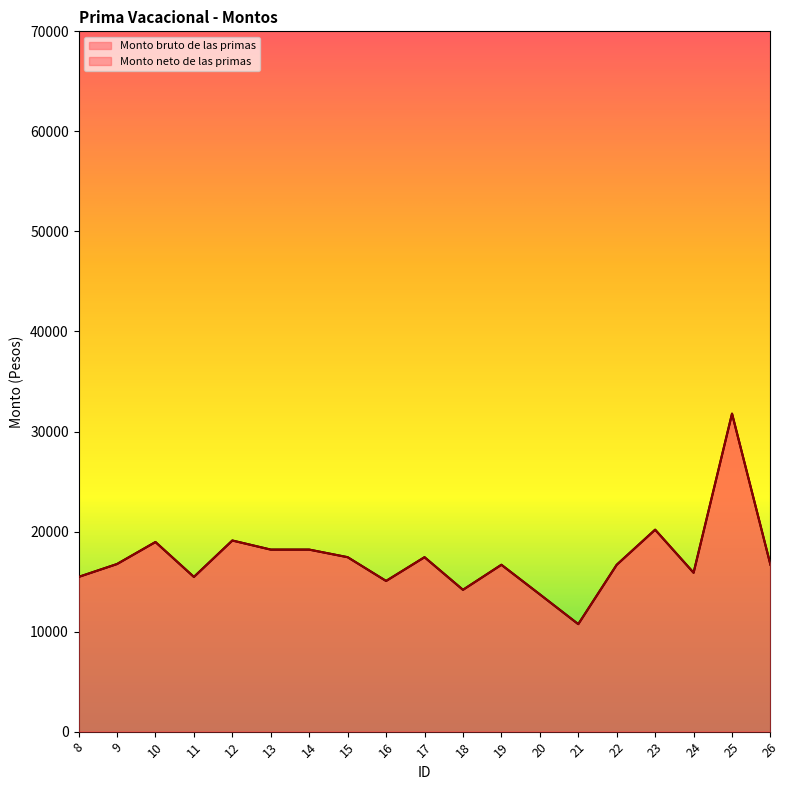

Is the value of Monto bruto de las primas at 16 greater than the value of Monto neto de las primas at 25?

No